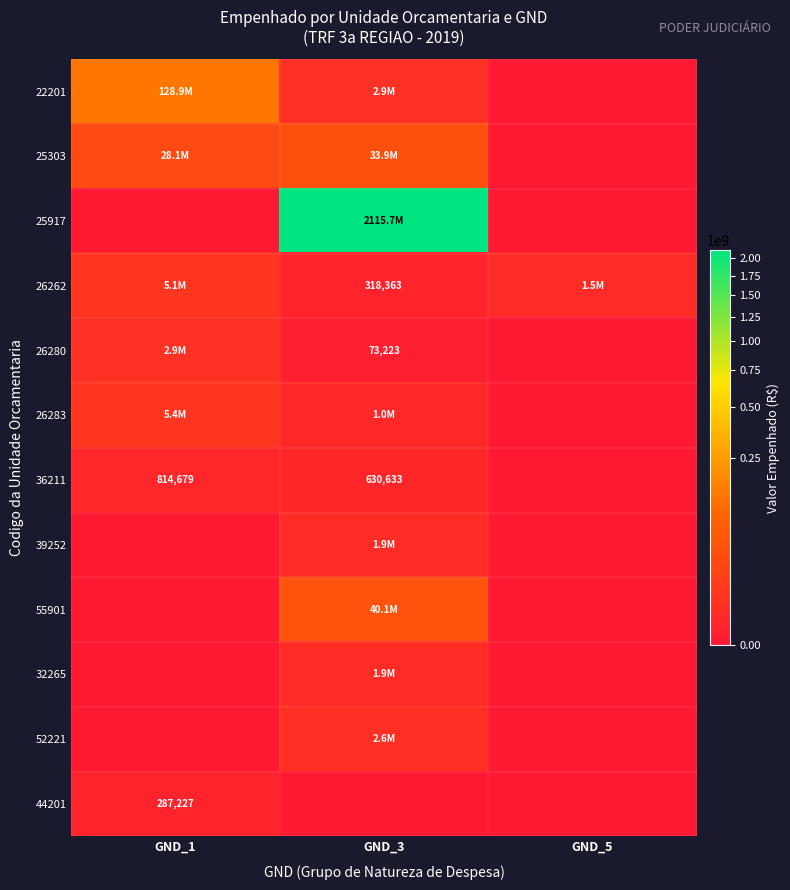

Is it true that 36211 equals 814679 at GND_1?

True